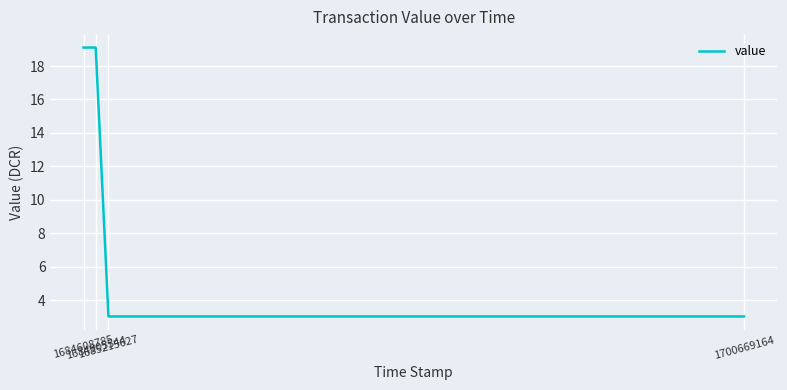

The chart shows a value of 29.2 at 1684608785. True or false?

False